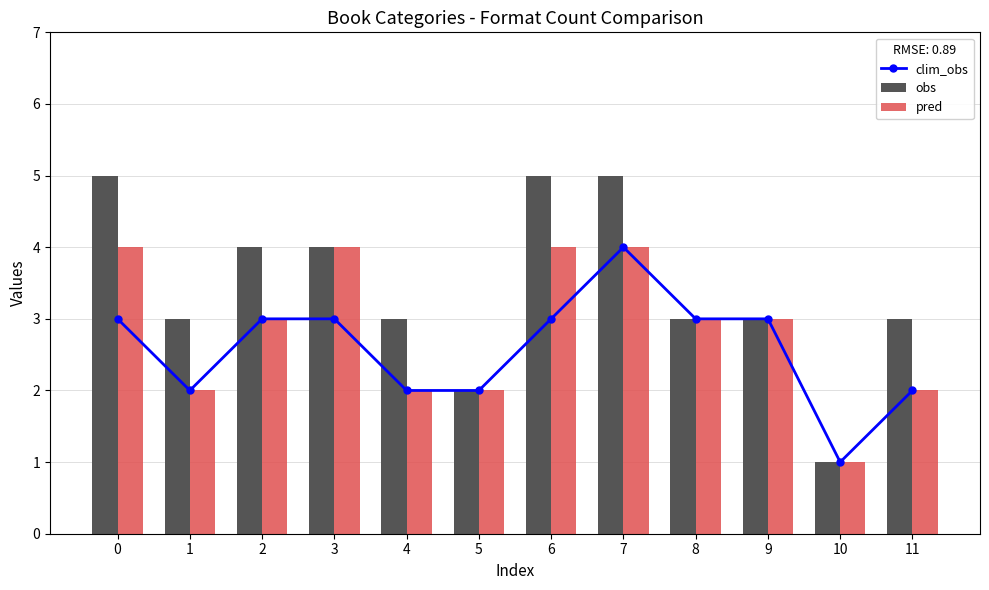

Count the obs values in the range 3 to 5.

10